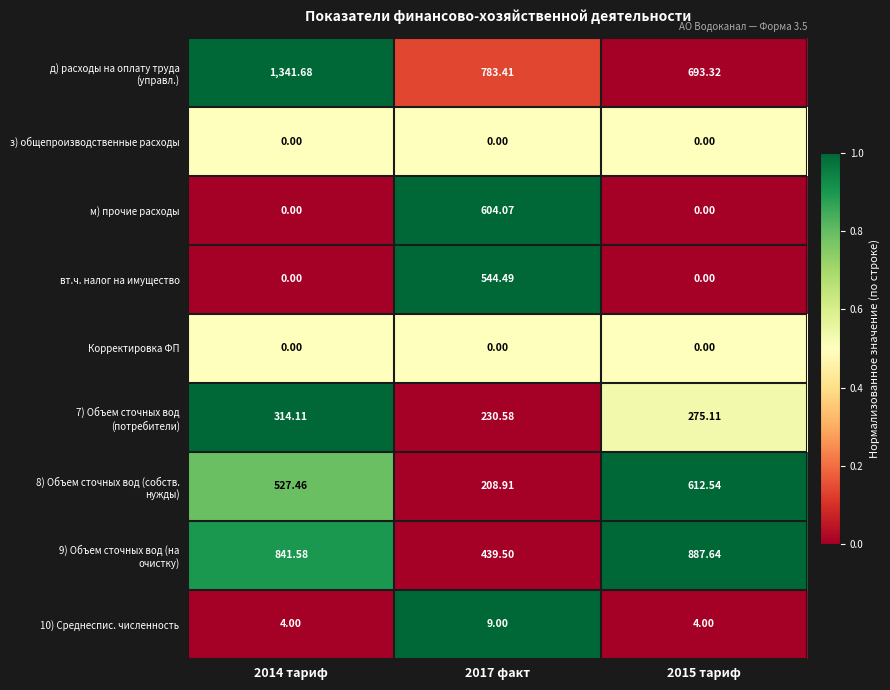

Is the value of 10) Среднеспис. численность at 2015 тариф greater than the value of Корректировка ФП at 2015 тариф?

Yes